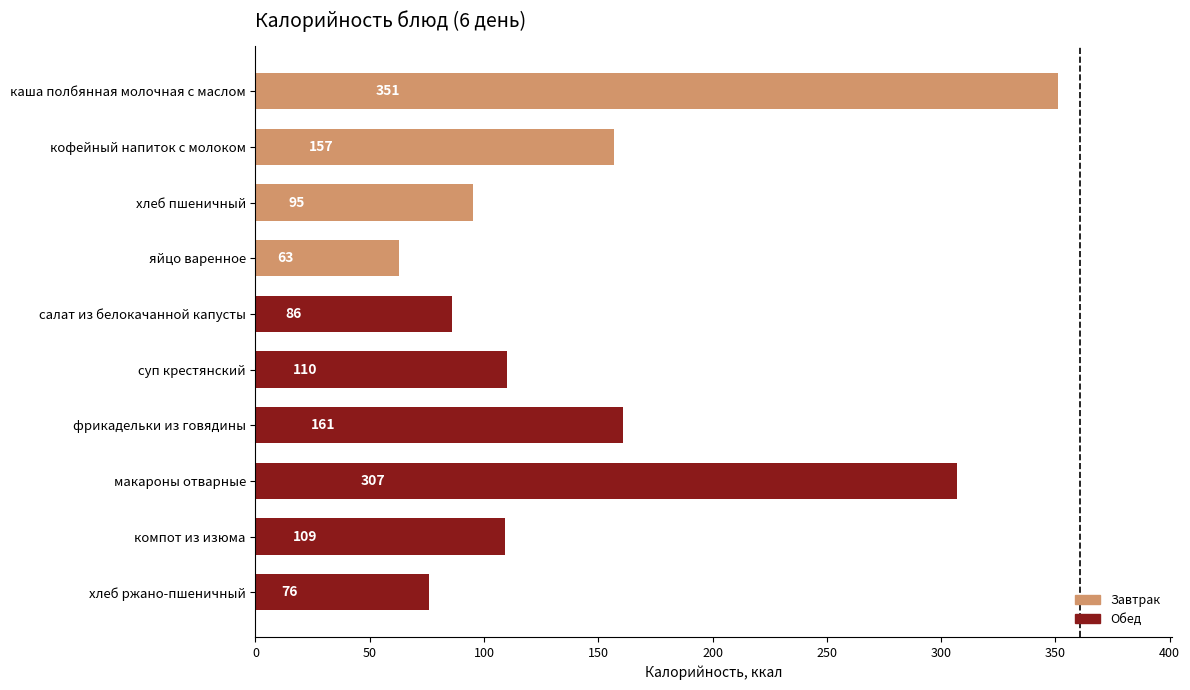

Approximately how many times larger is the value at фрикадельки из говядины compared to кофейный напиток с молоком?

1.0